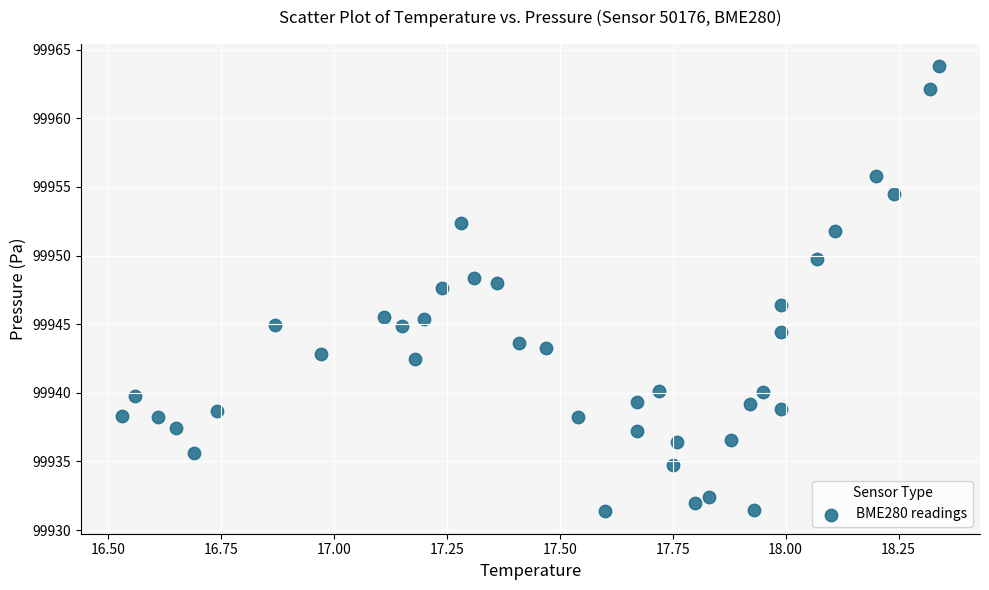

What is the range of X values (max minus min)?

1.8